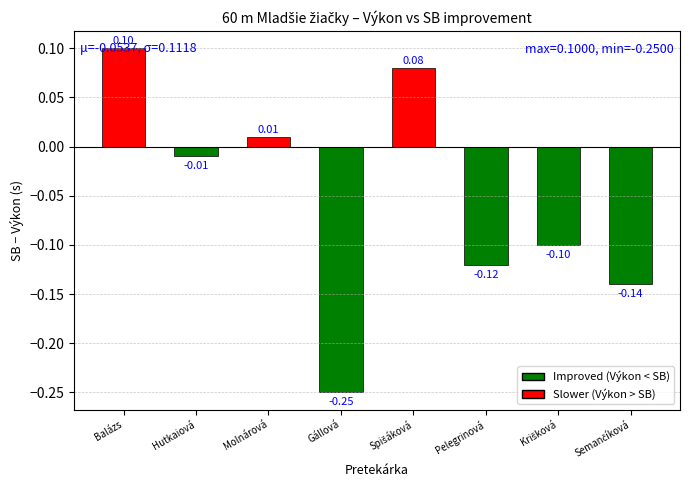

Which label corresponds to the largest value in the chart?

Balázs